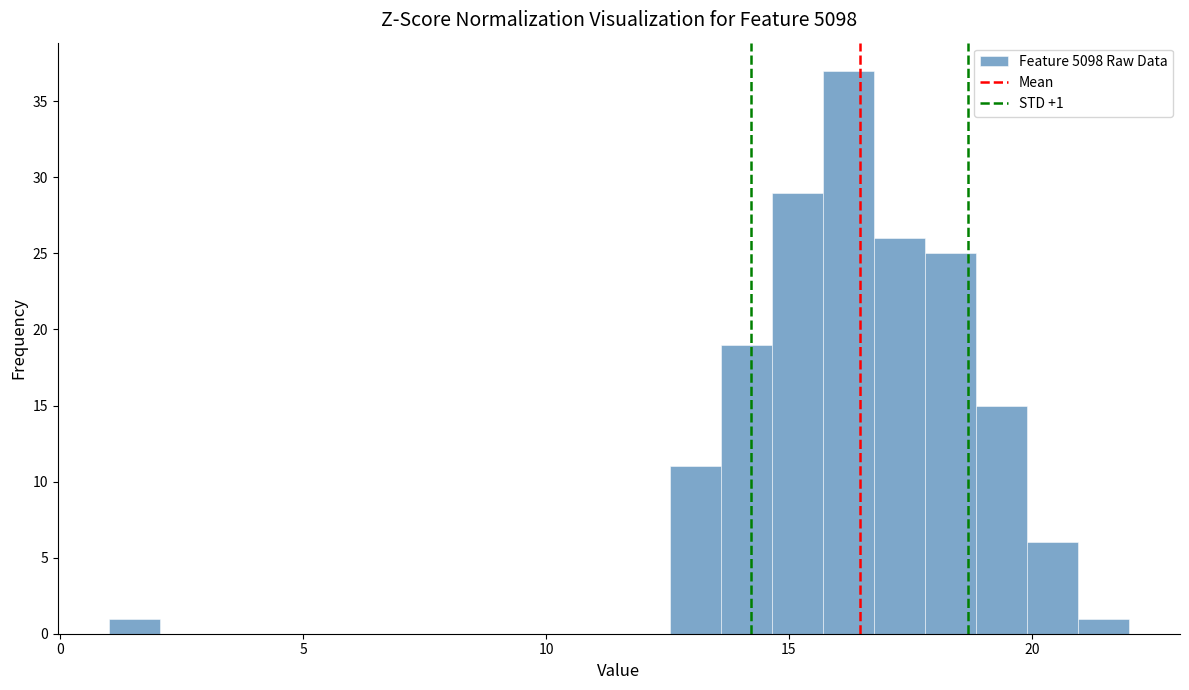

Around what value on the x-axis is the tallest bar? Give the approximate position of its centre, as read against the axis.

16.0